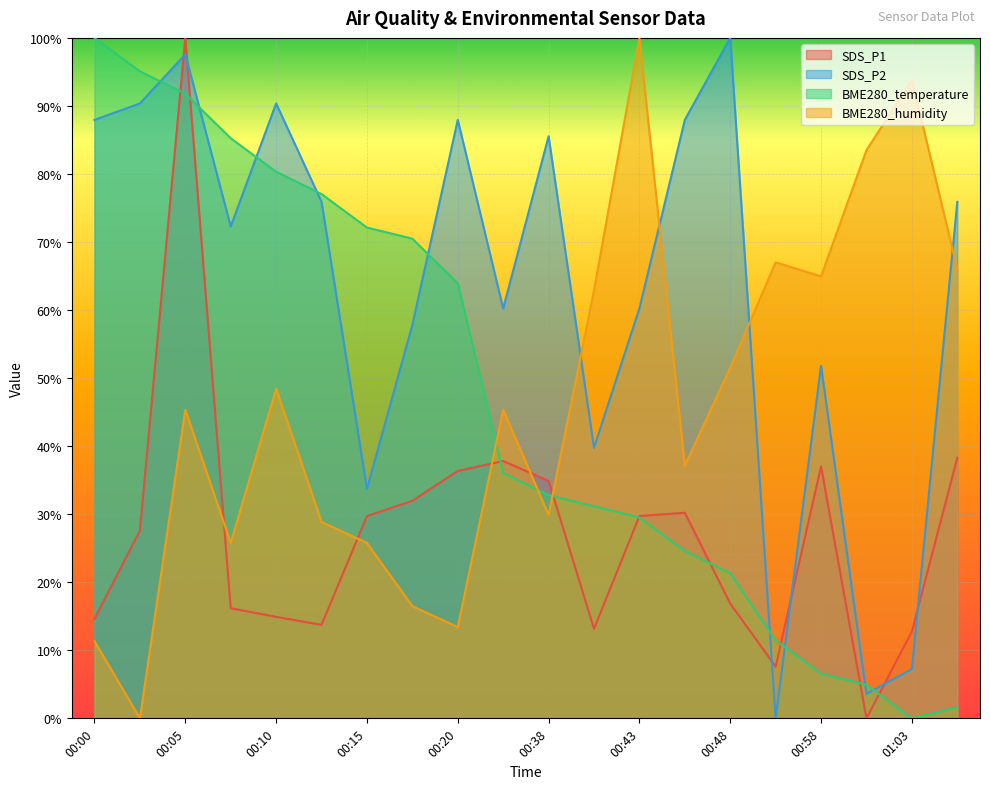

True or false: SDS_P2 and SDS_P1 cross at least once.

True